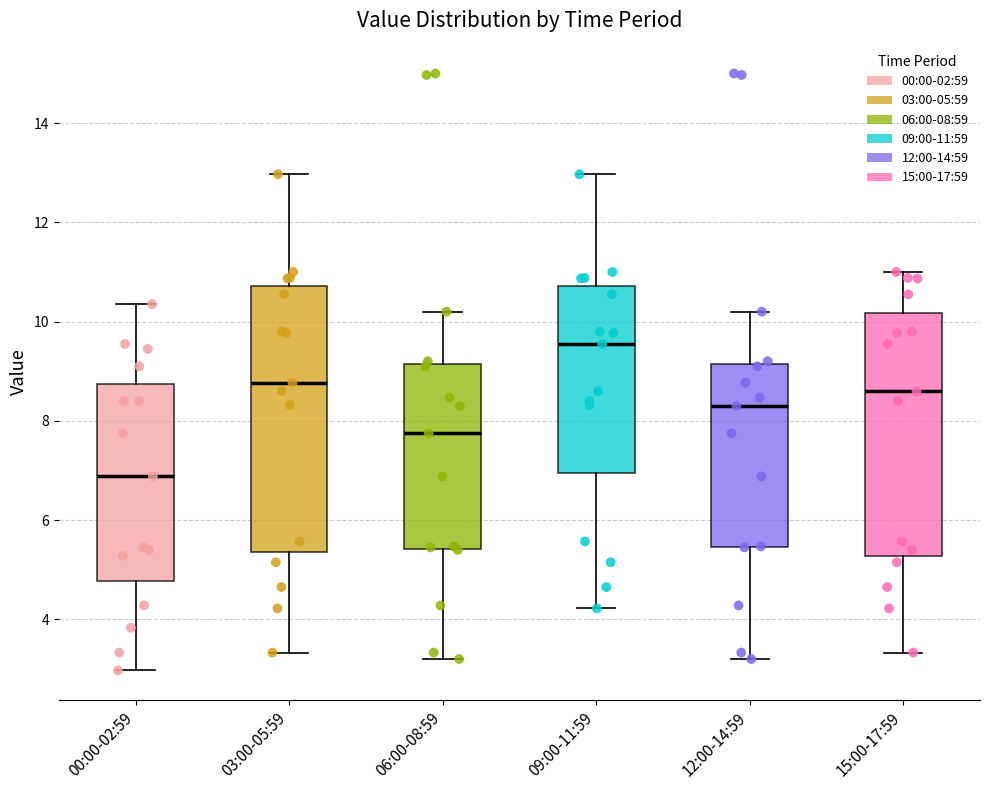

Where is the lower edge of the box for 12:00-14:59 on the y-axis? The values are not printed on the chart, so give them approximately, as read against the axis.

5.4